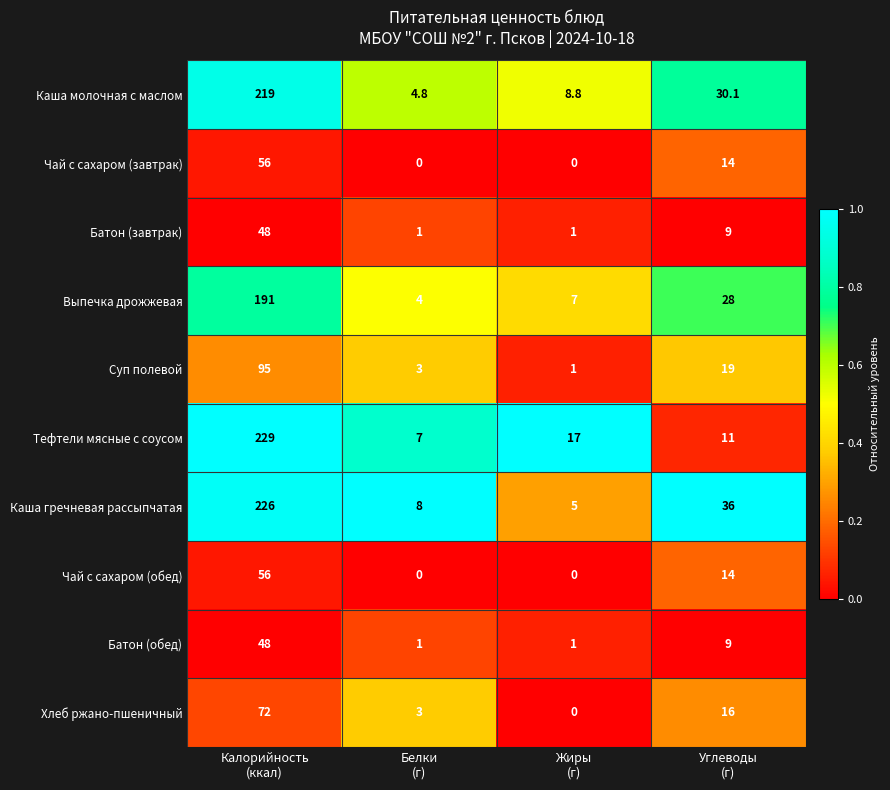

Which series has the largest range (max minus min)?

Тефтели мясные с соусом